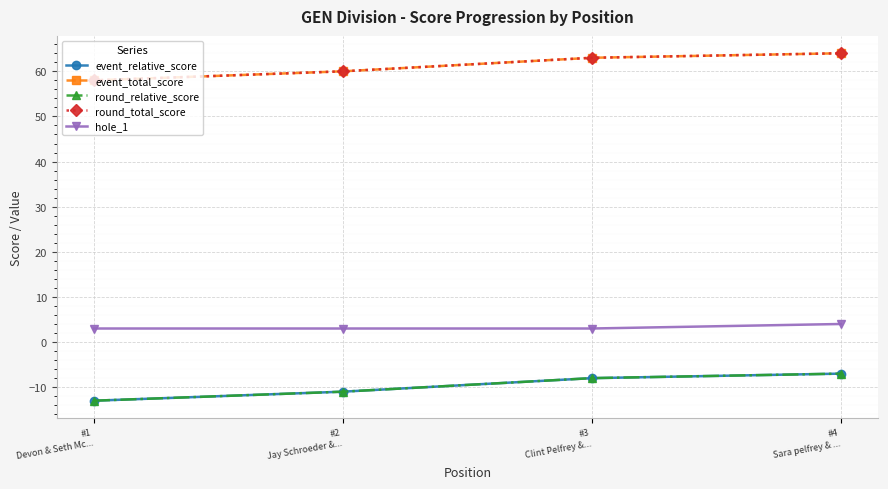

What is the difference between the maximum and second lowest values in the event_relative_score series?

4